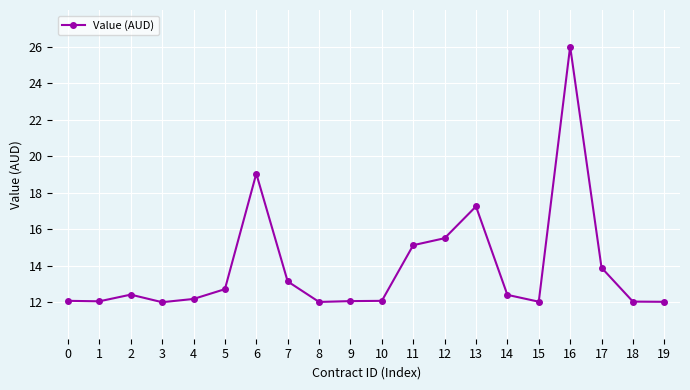

At which category does the data reach its first local peak?

2